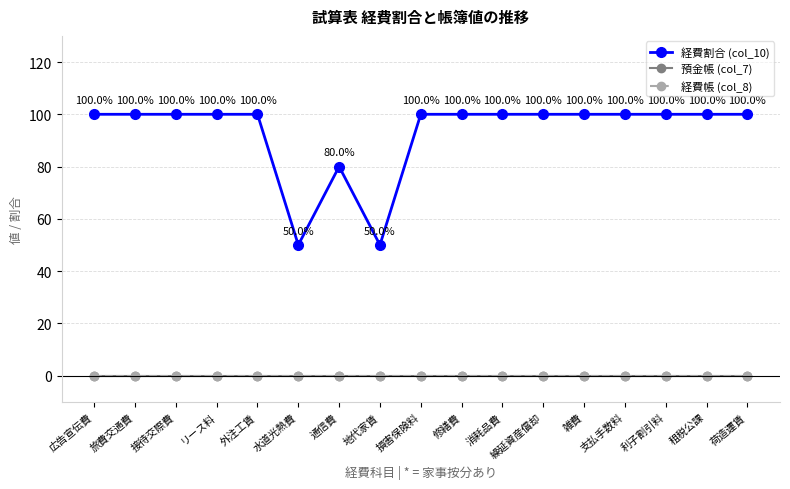

At which category is the sum across all series the highest?

広告宣伝費